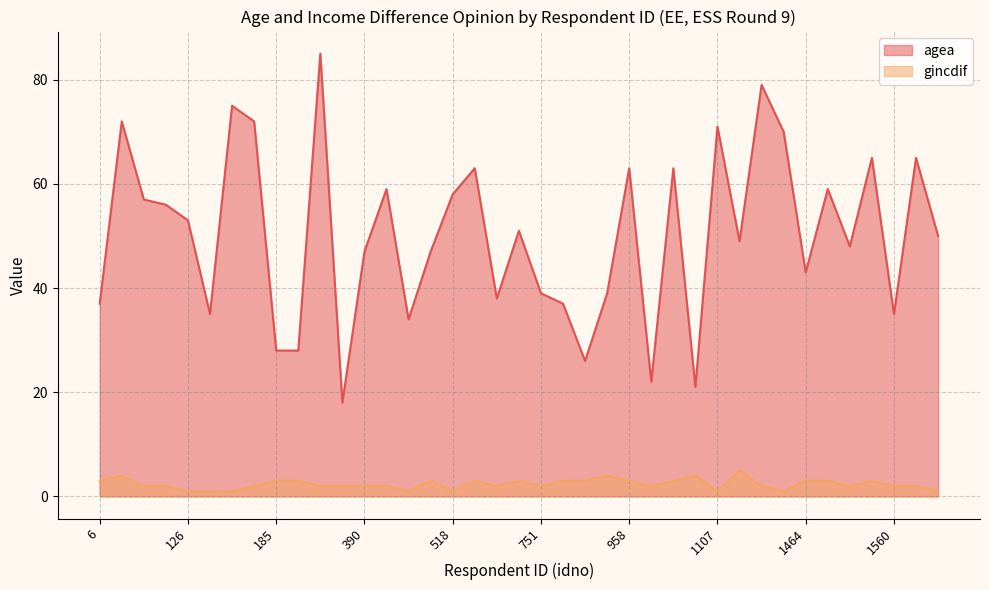

Does the chart have visible grid lines?

Yes